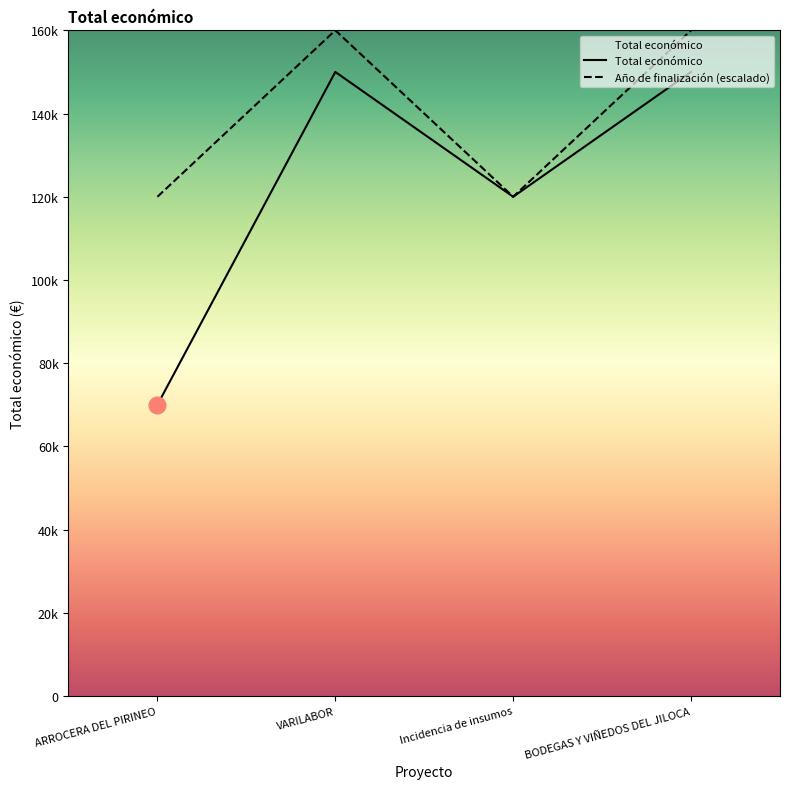

Reading left to right, extract all data points from this chart.

Total económico: 70000	150000	119999	150000
Año de finalización: 120000	160000	120000	160000